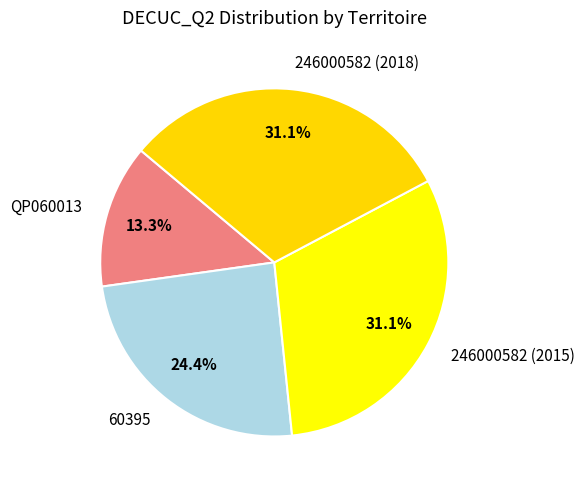

To the nearest percent, what is the average slice percentage?

25%